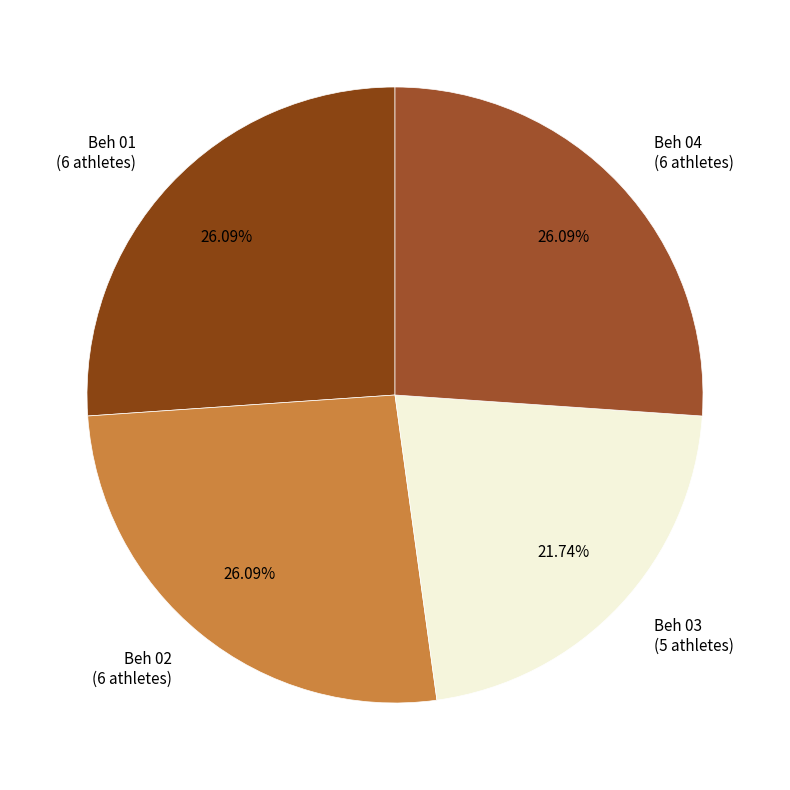

What is the ratio of the value at Beh 04 to the value at Beh 03?

1.2